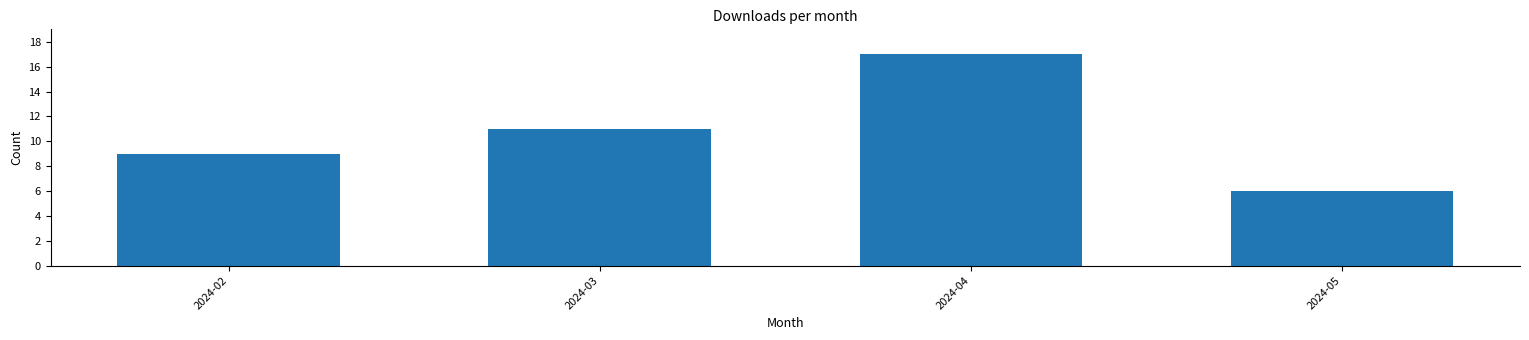

How many bars are there in total?

4